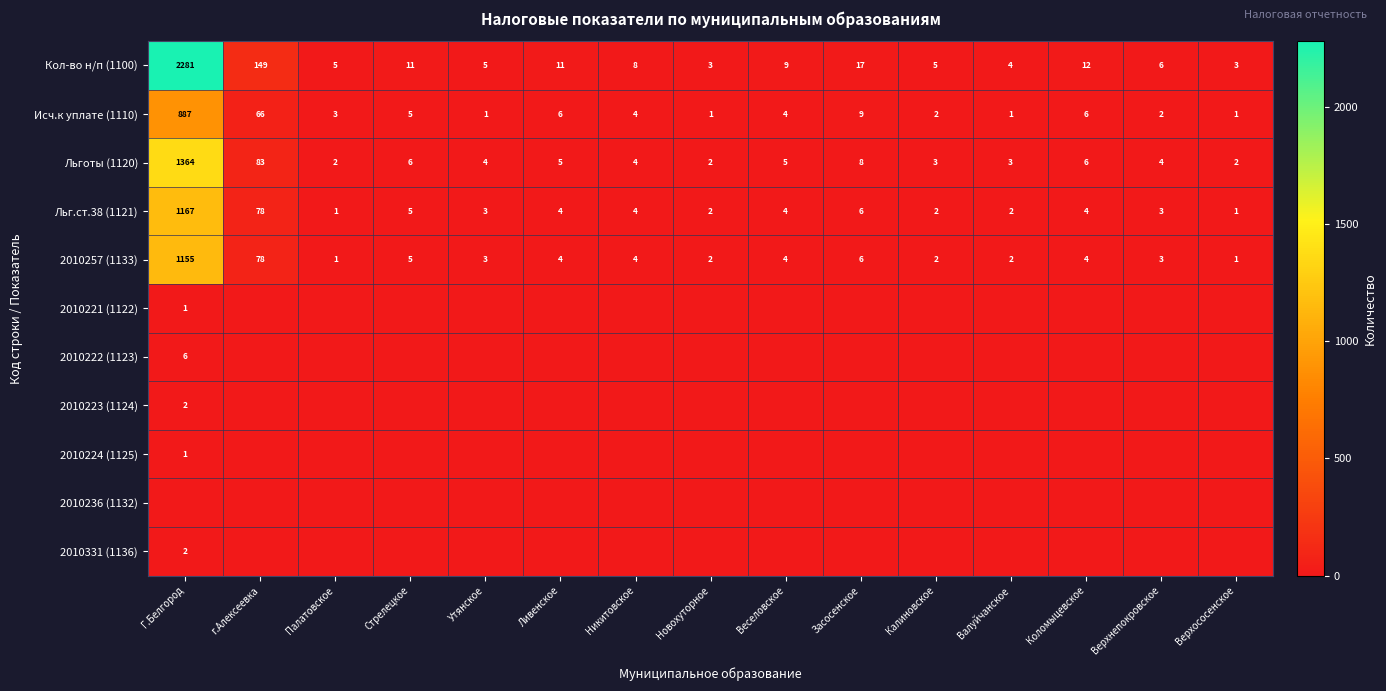

Is it true that 2010257 (1133) equals 4 at Веселовское?

True